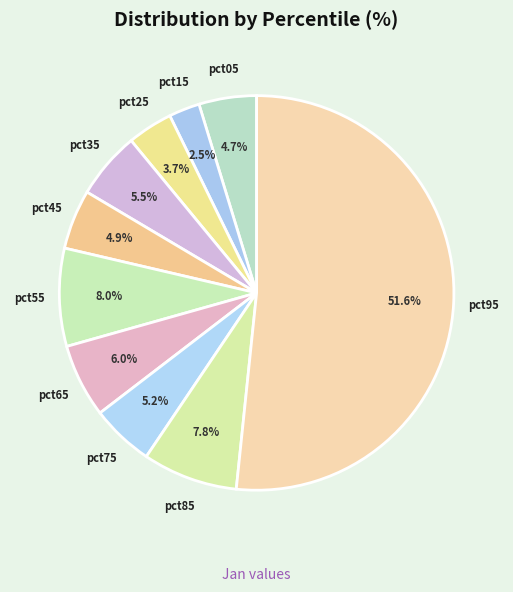

Which slice represents more than half of the pie?

pct95